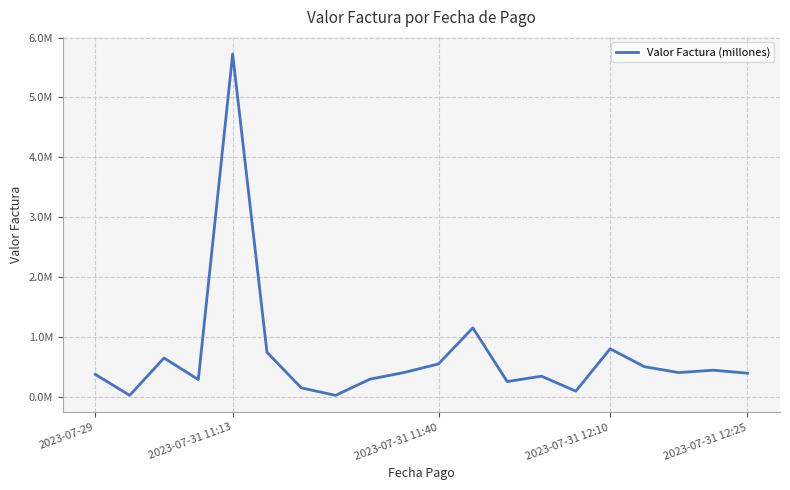

Does the chart have visible grid lines?

Yes